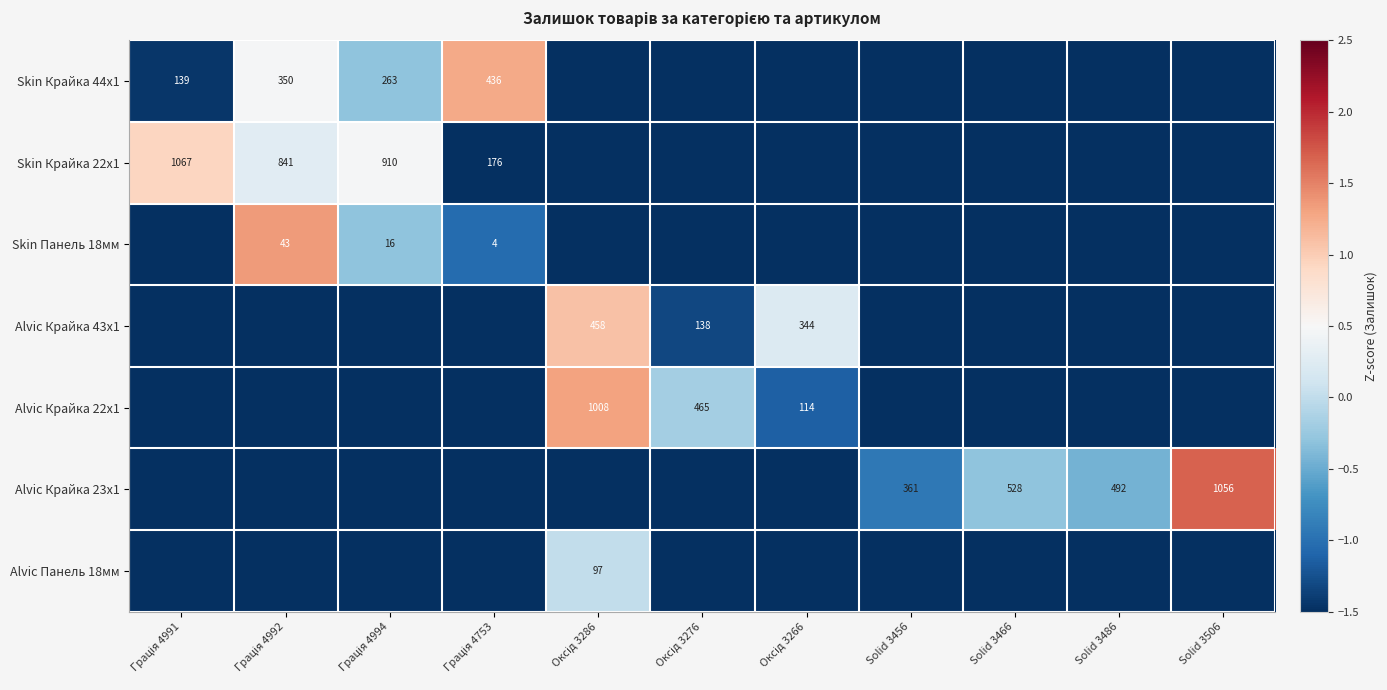

What is the sum of the Alvic Крайка 22x1 values at Solid 3486 and Solid 3506?

-3.0